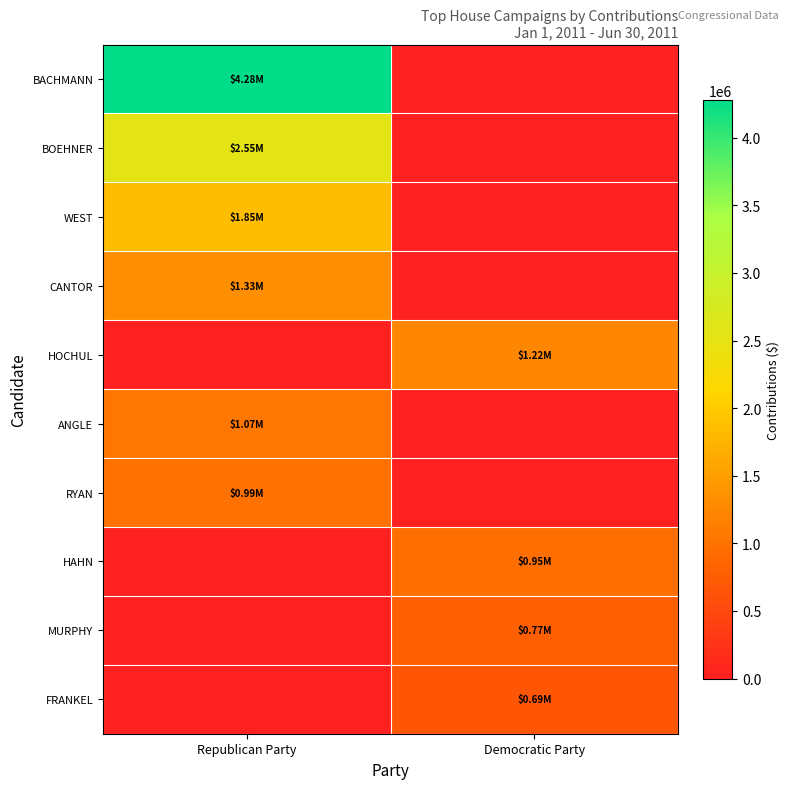

Which series has the largest total across all categories?

BACHMANN